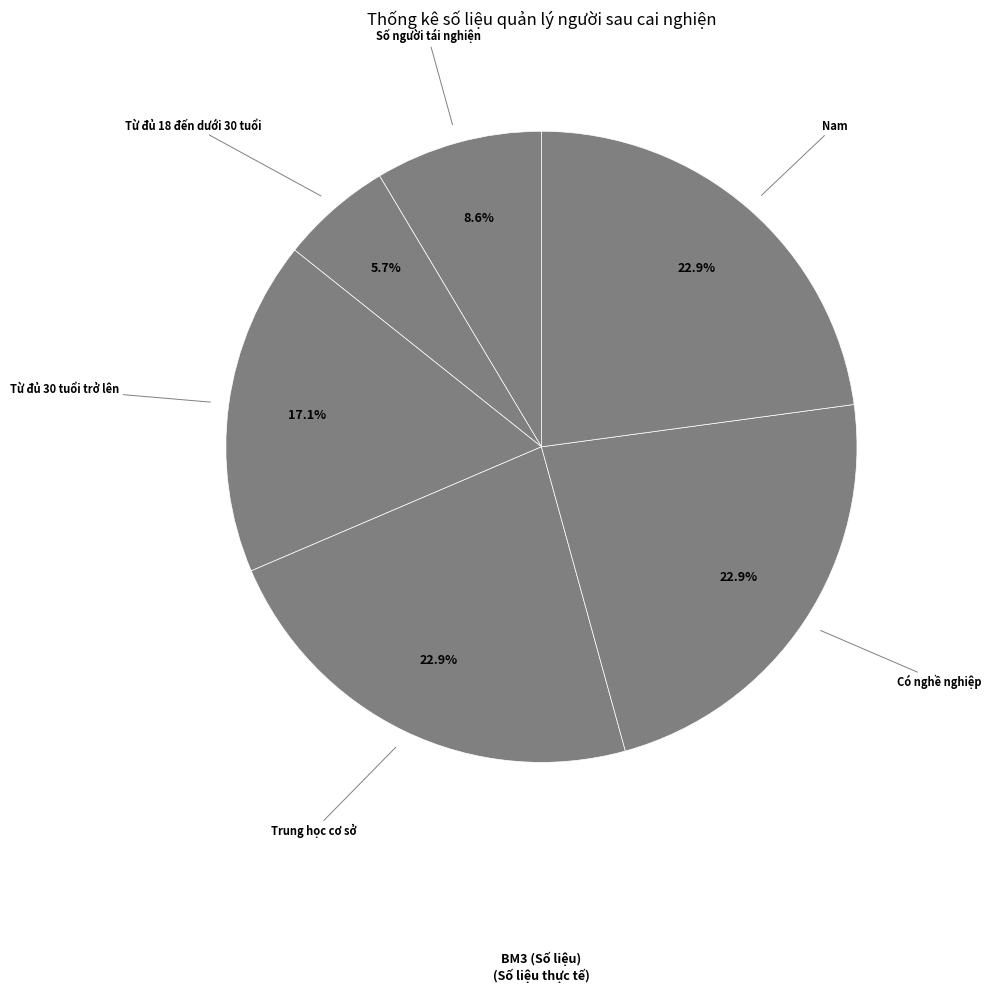

Does any single category account for the majority?

No